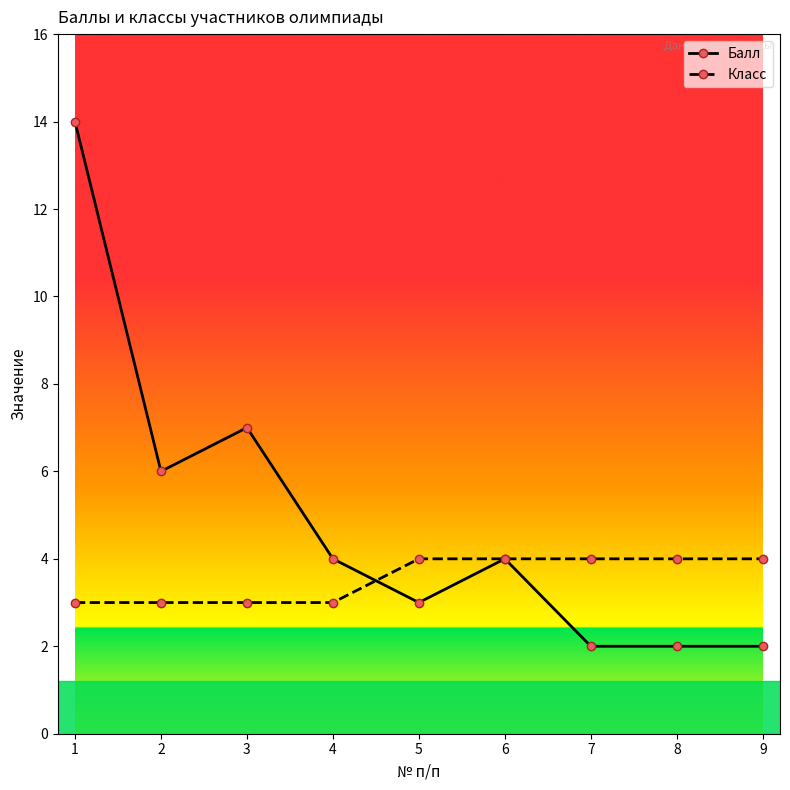

What are all the series names shown in the legend?

Балл, Класс